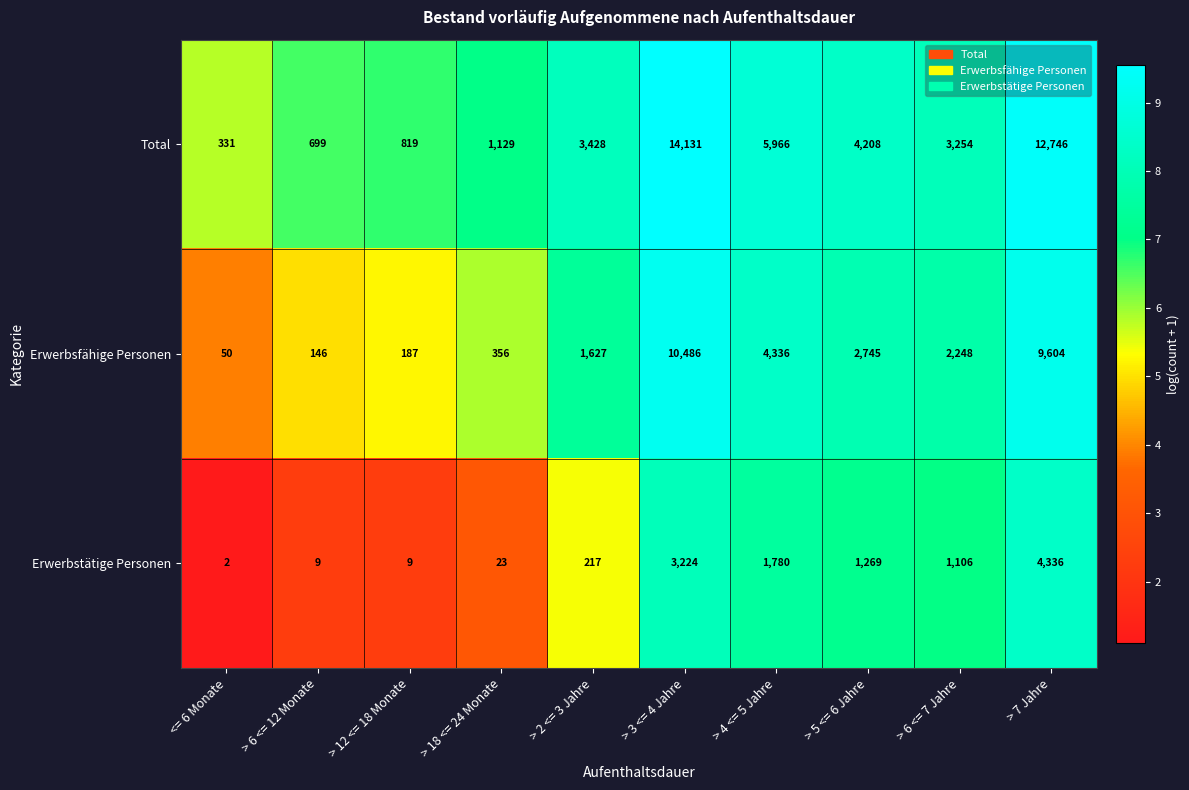

At which label does Erwerbsfähige Personen first exceed 2248?

> 3 <= 4 Jahre